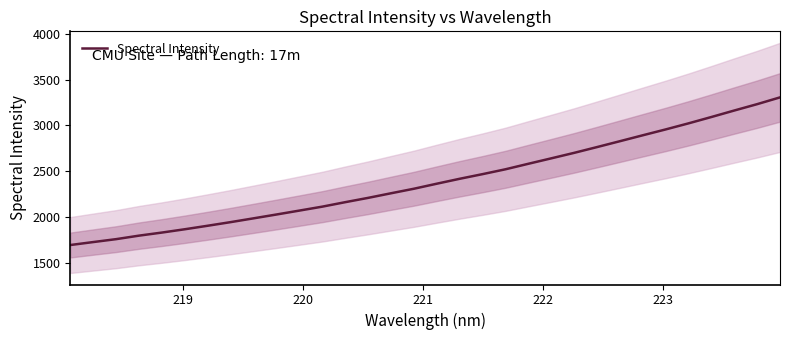

How many lines are shown in the chart?

1